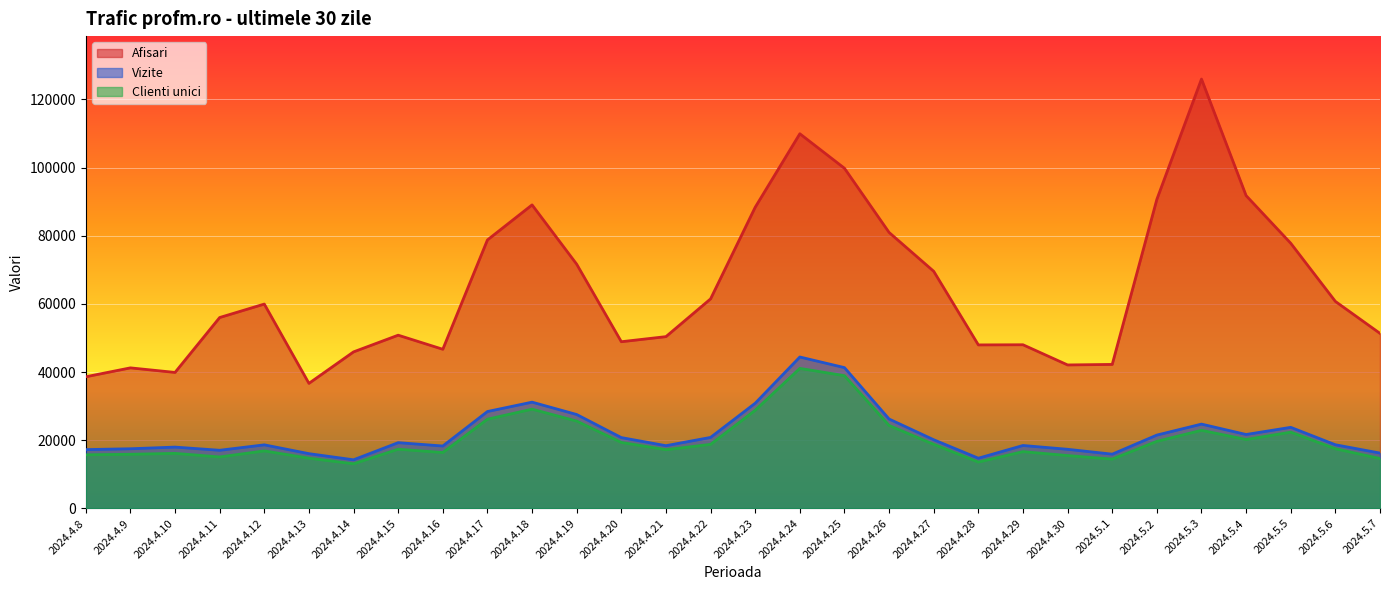

Which series has the largest total across all categories?

Afisari